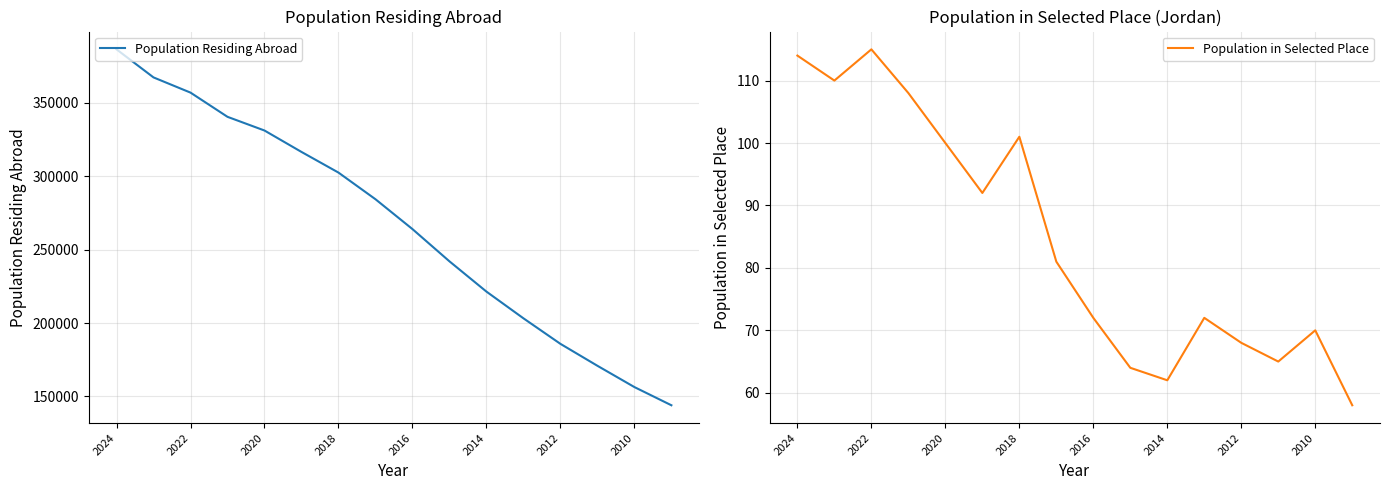

True or false: Population in Selected Place has a value of 70 at 2010.

True